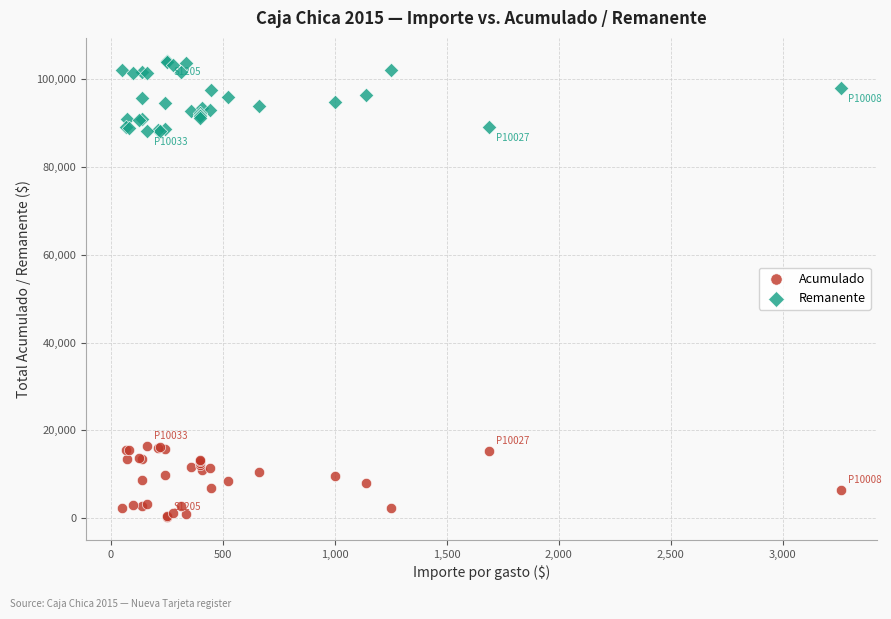

Which series reaches the minimum Y coordinate?

Acumulado